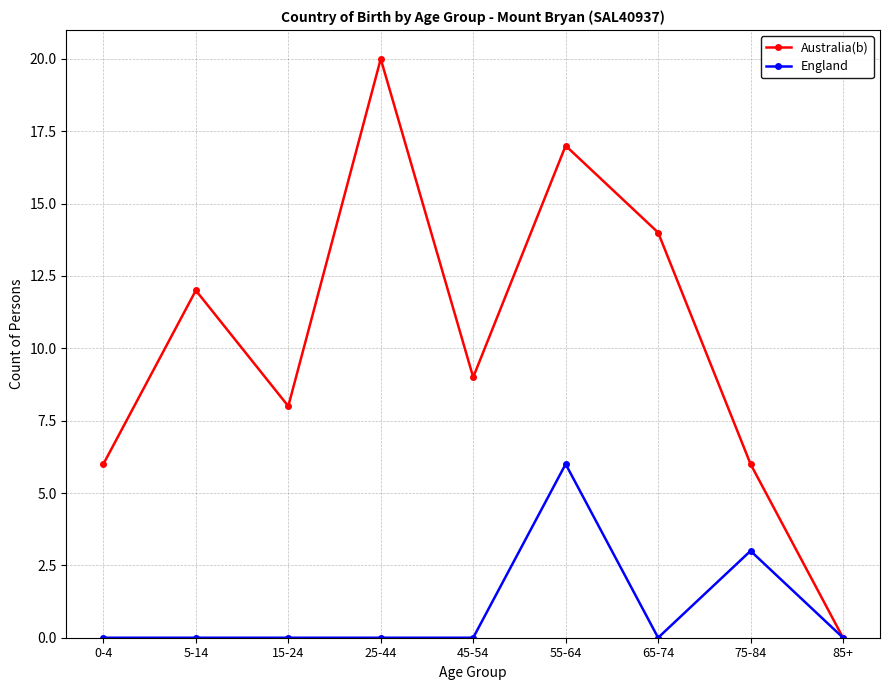

What is the average value of the England series?

1